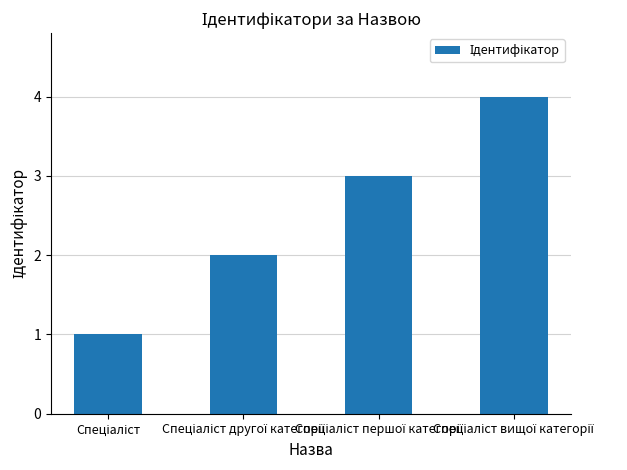

What is the greatest value displayed?

4